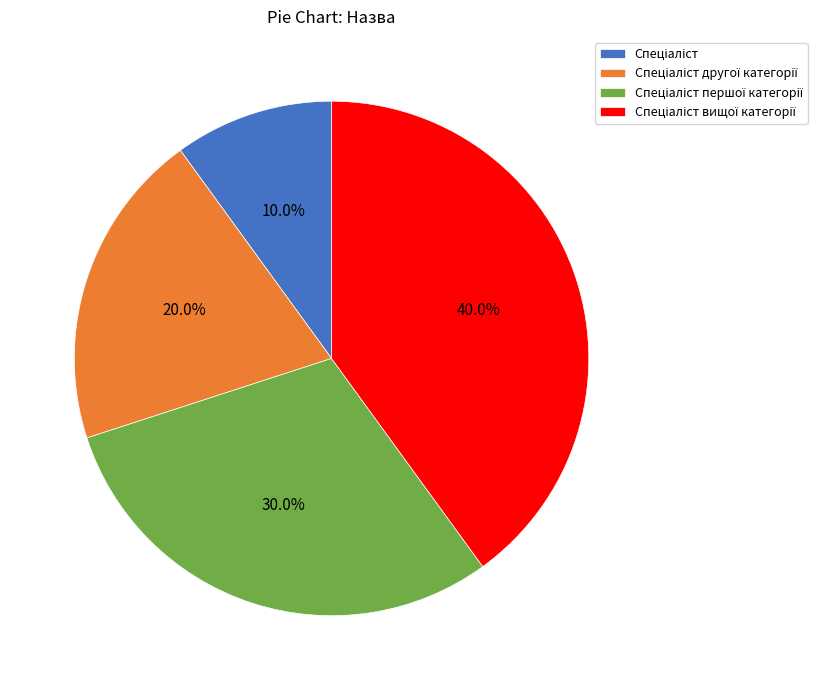

Is there a majority slice in this chart?

No